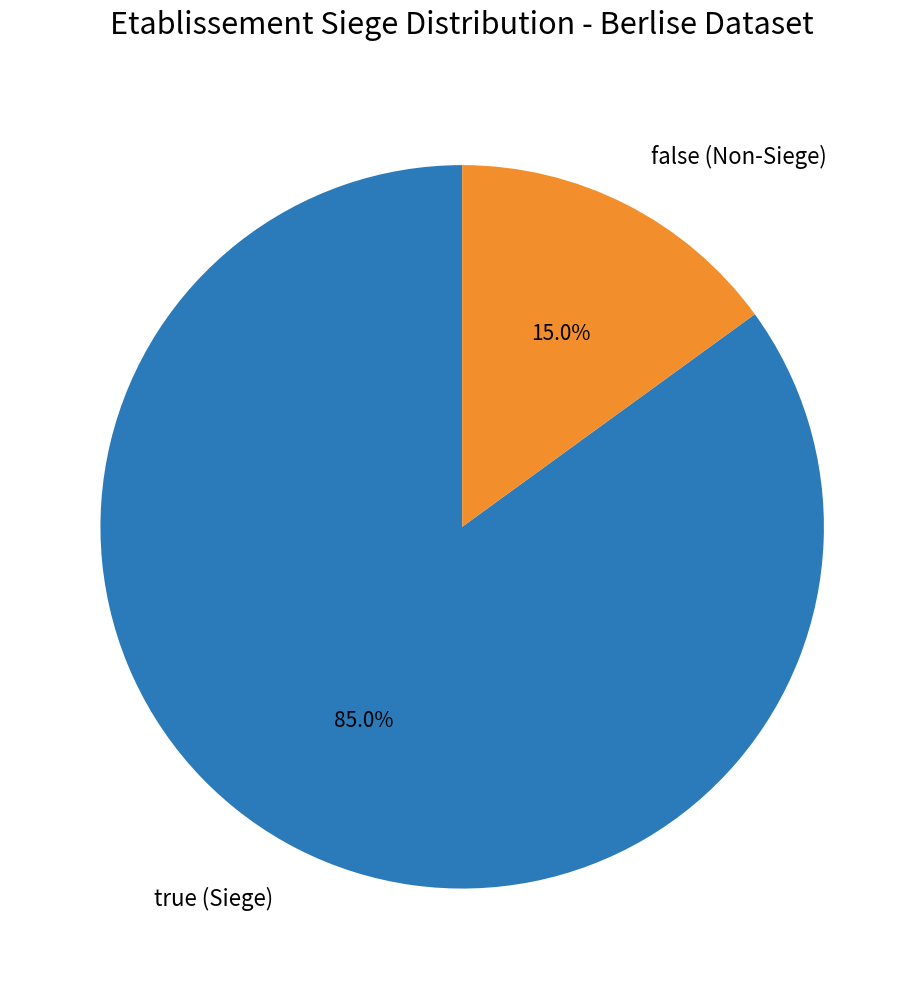

Is false (Non-Siege) the majority of the pie?

No